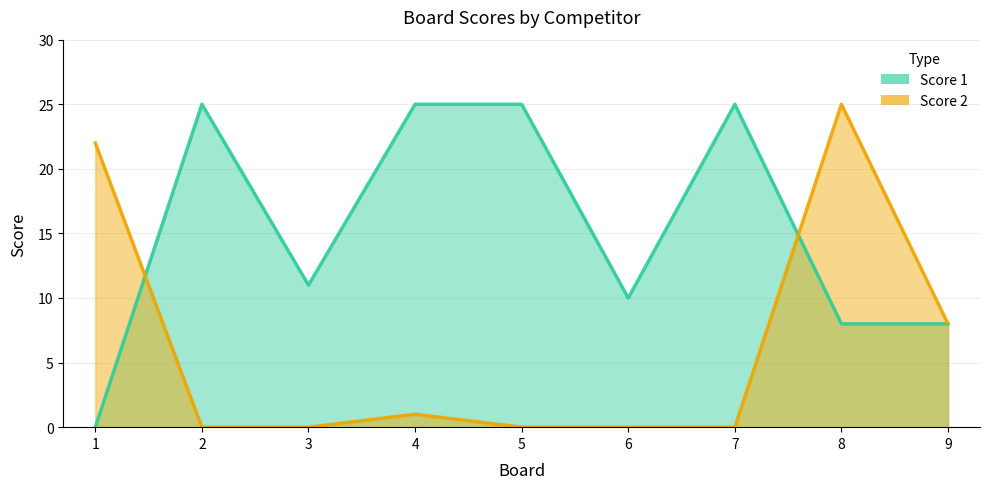

Rank the series at 3 from highest to lowest value.

Score 1, Score 2